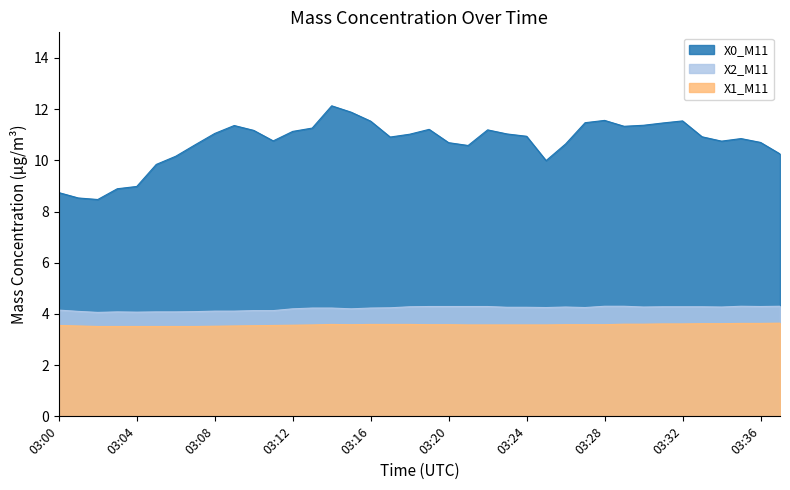

Where is X1_M11 nearest to the value 3?

03:02